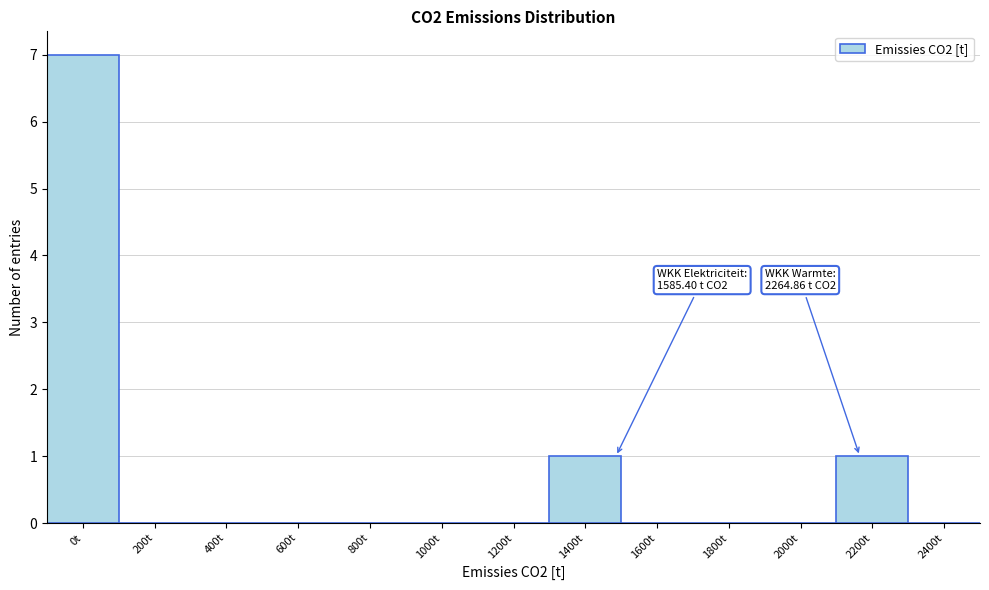

Reading right to left, what are all the values shown in this chart?

2400t=0	2200t=1	2000t=0	1800t=0	1600t=0	1400t=1	1200t=0	1000t=0	800t=0	600t=0	400t=0	200t=0	0t=7